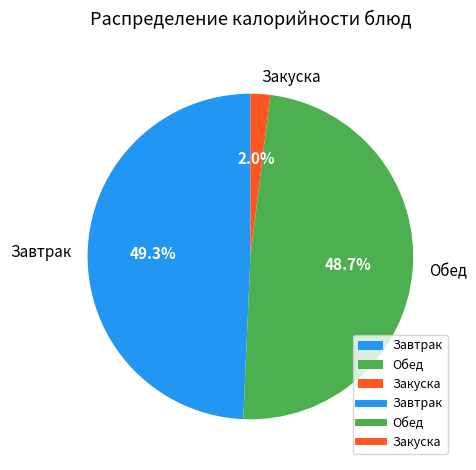

Rank the categories by value from highest to lowest.

Завтрак, Обед, Закуска